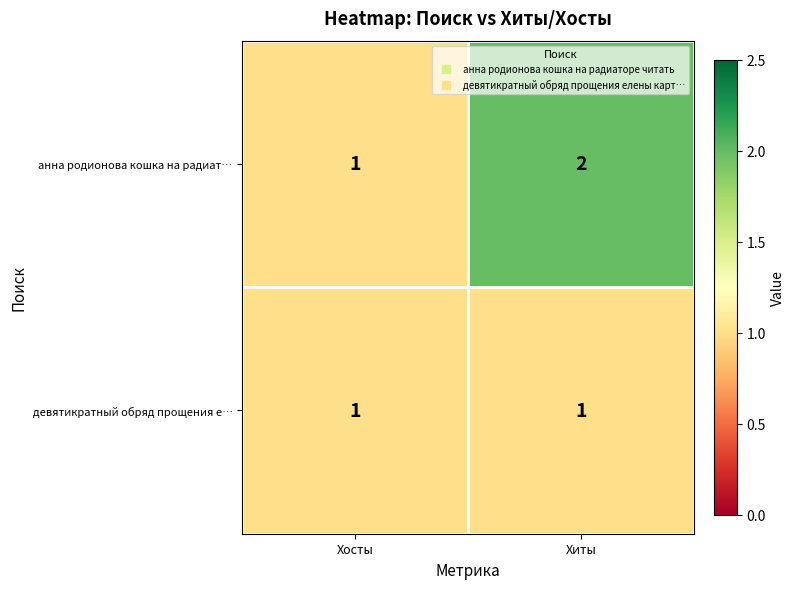

Is it true that девятикратный обряд прощения е… equals 1 at Хосты?

True